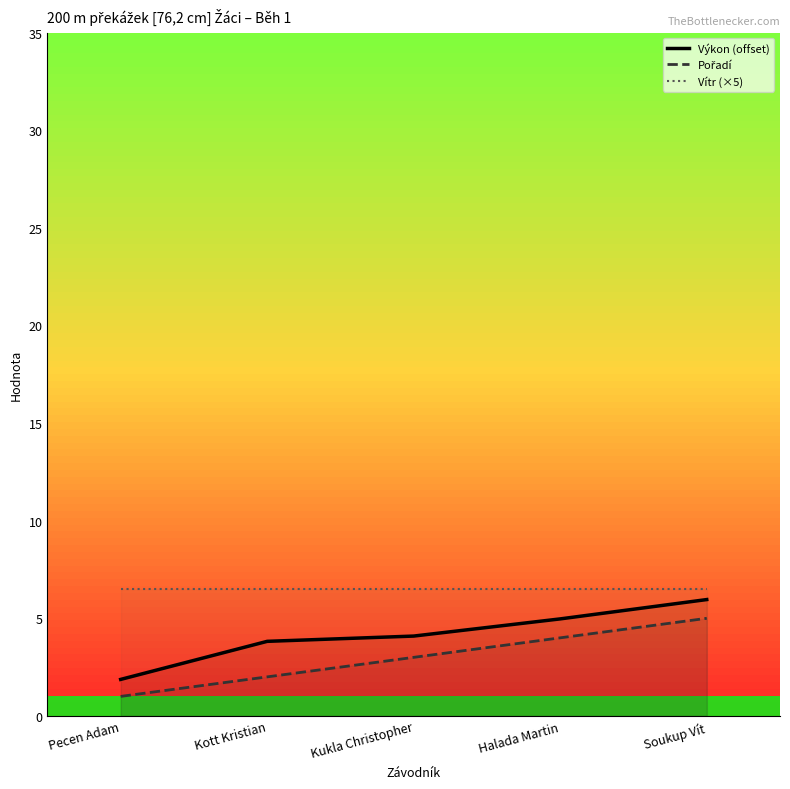

What are all the series names shown in the legend?

Výkon (offset), Pořadí, Vítr (×5)